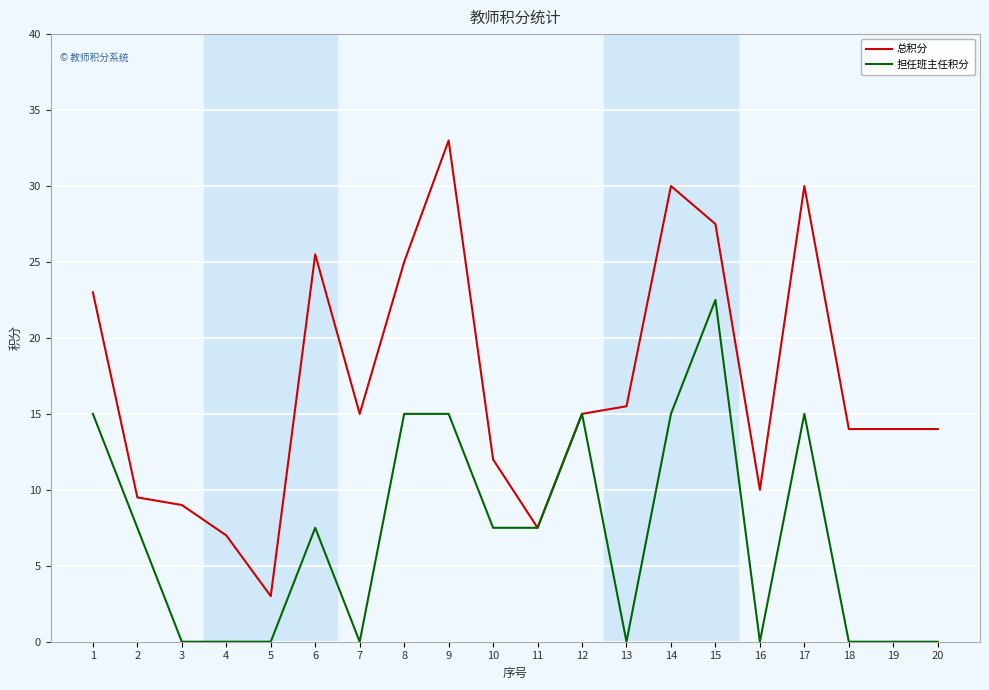

What are all the series names shown in the legend?

总积分, 担任班主任积分